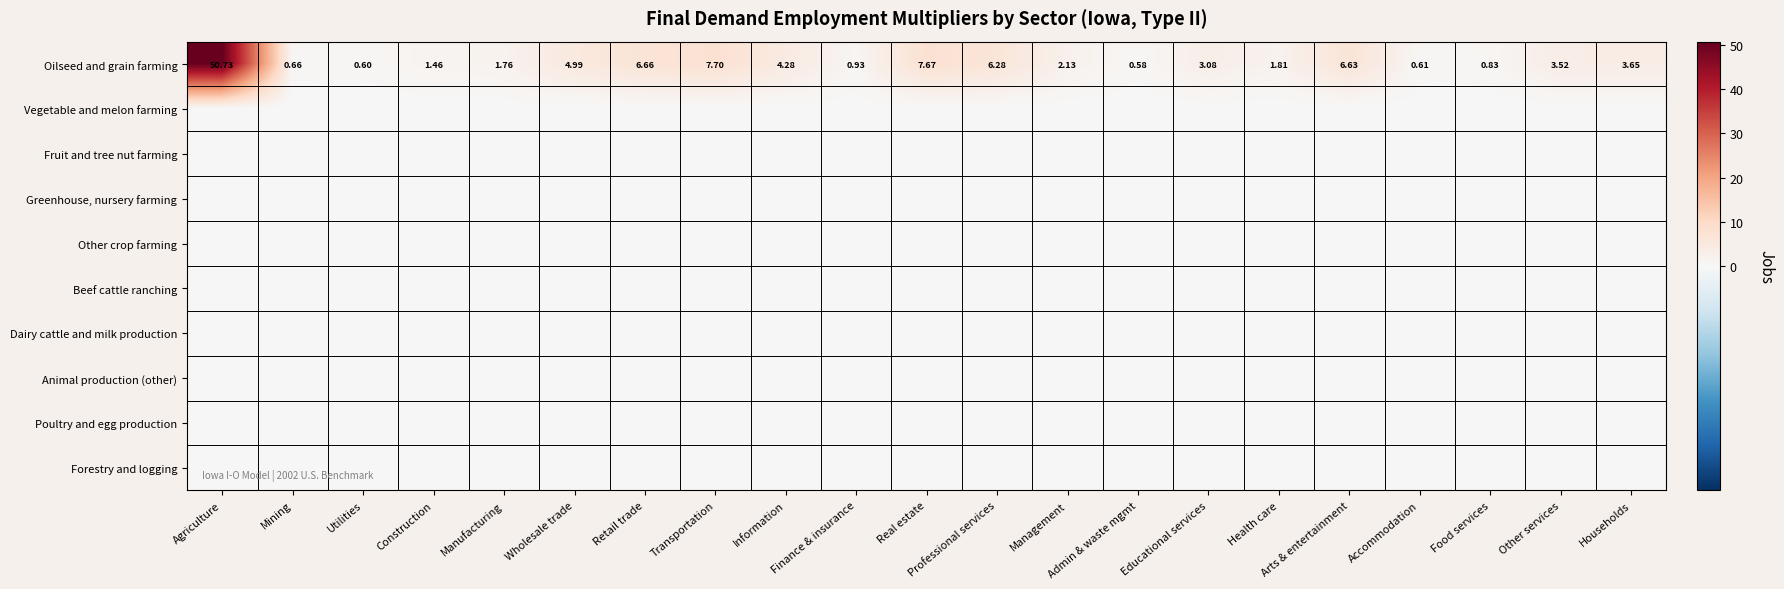

Rank the categories by Oilseed and grain farming value from lowest to highest.

Admin & waste mgmt, Utilities, Accommodation, Mining, Food services, Finance & insurance, Construction, Manufacturing, Health care, Management, Educational services, Other services, Households, Information, Wholesale trade, Professional services, Arts & entertainment, Retail trade, Real estate, Transportation, Agriculture